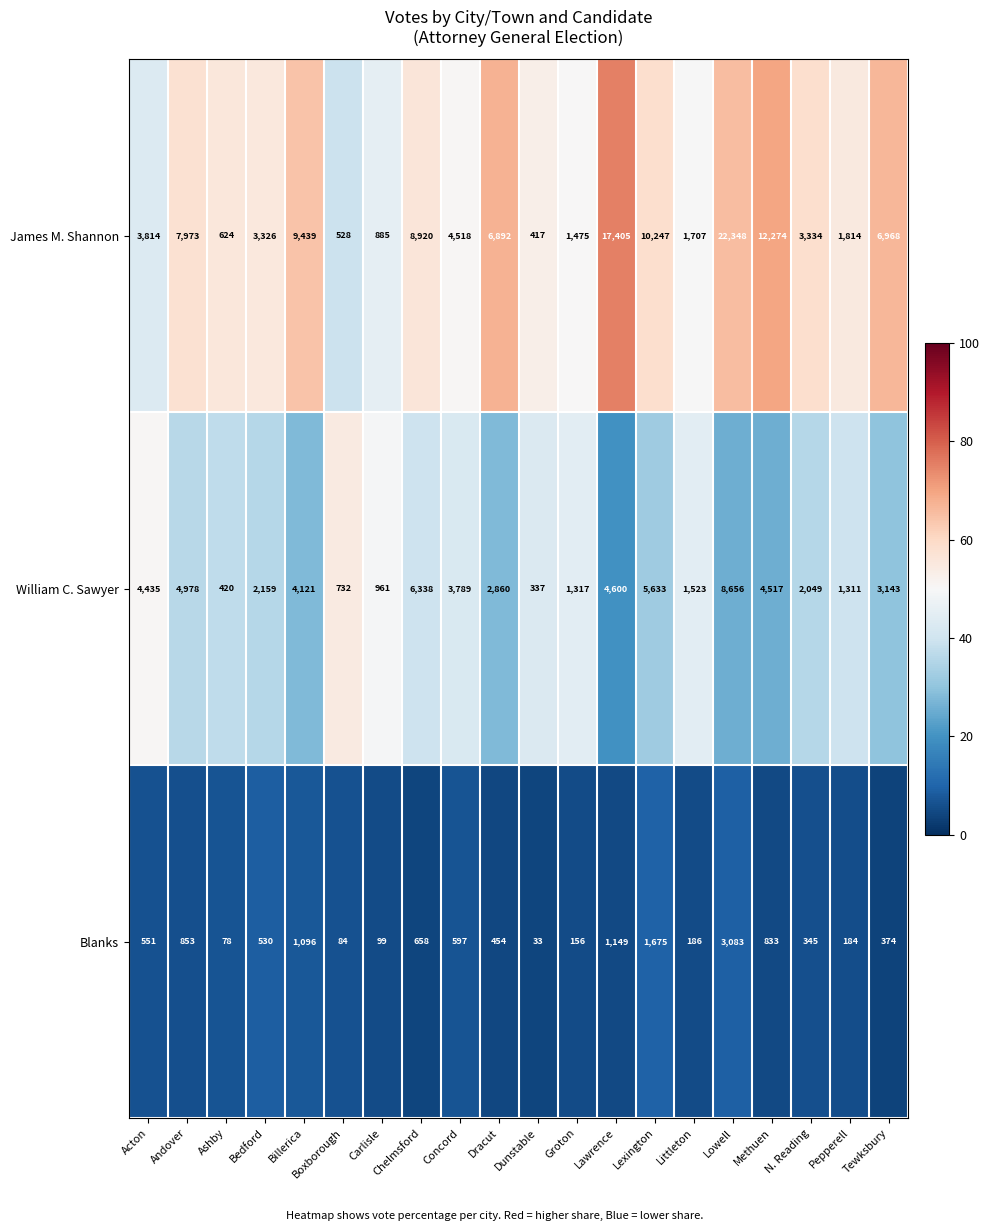

List the series in order of their overall mean, highest first.

James M. Shannon, William C. Sawyer, Blanks